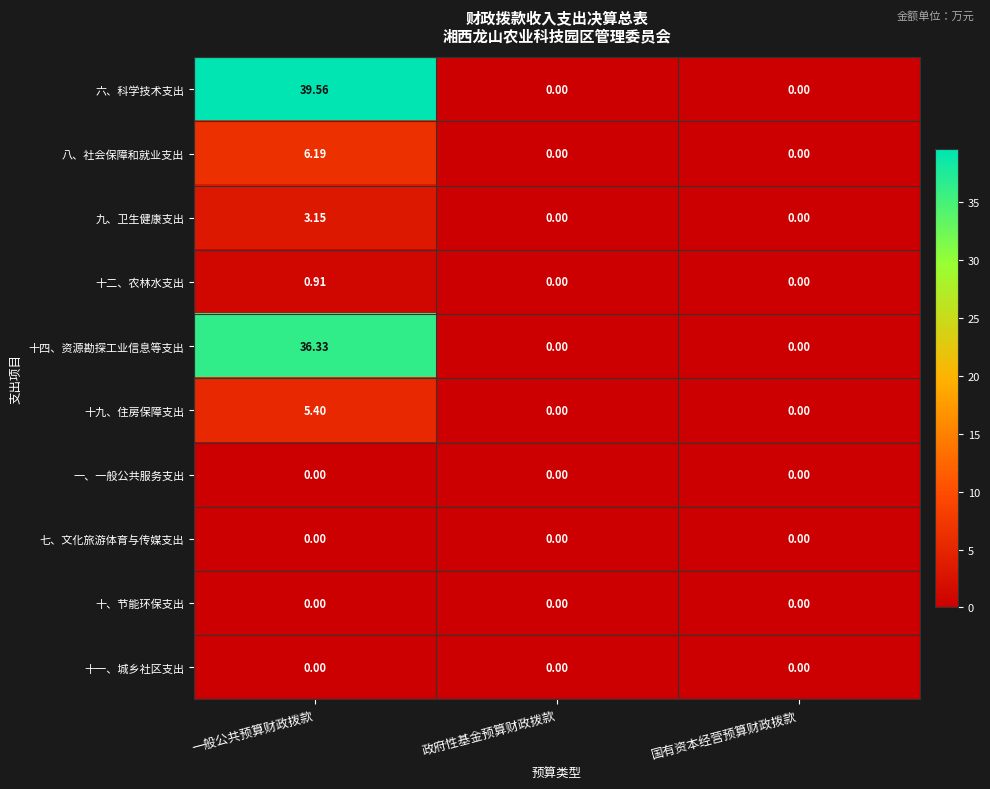

Which series has the widest spread of values?

六、科学技术支出